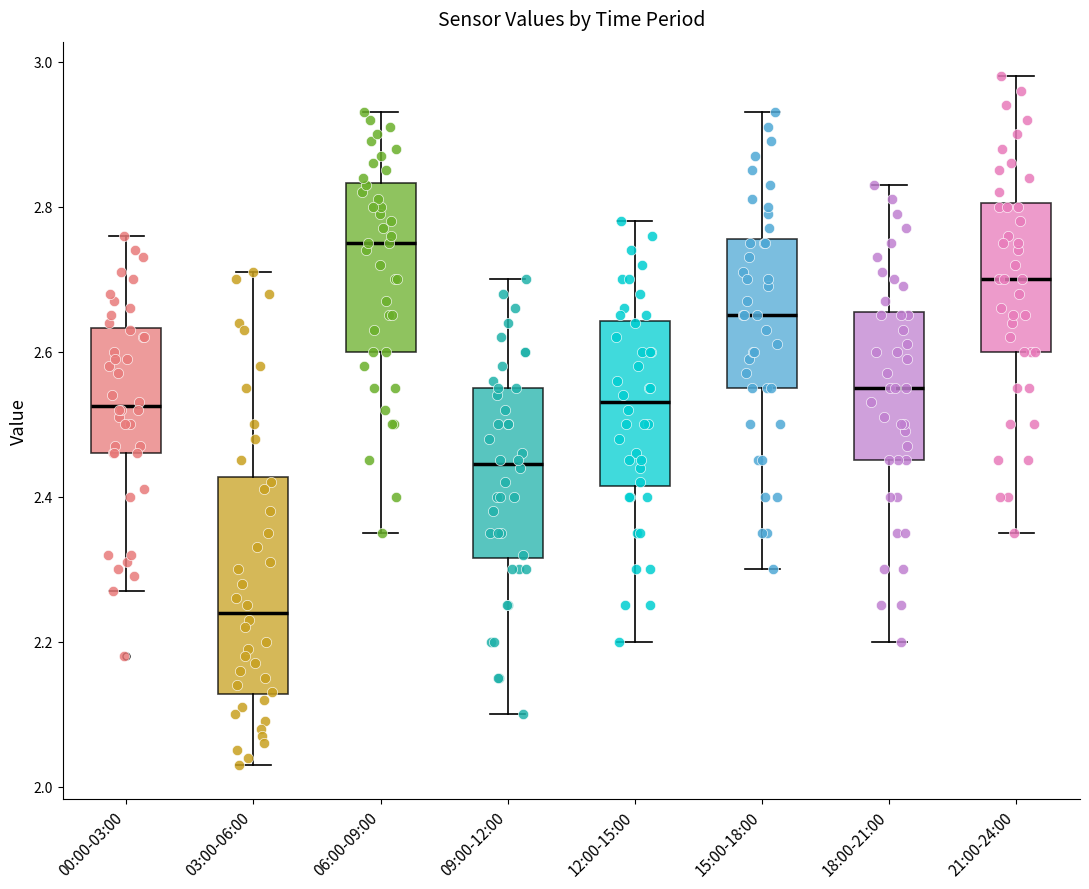

Where is the lower edge of the box for 06:00-09:00 on the y-axis? The values are not printed on the chart, so give them approximately, as read against the axis.

2.60